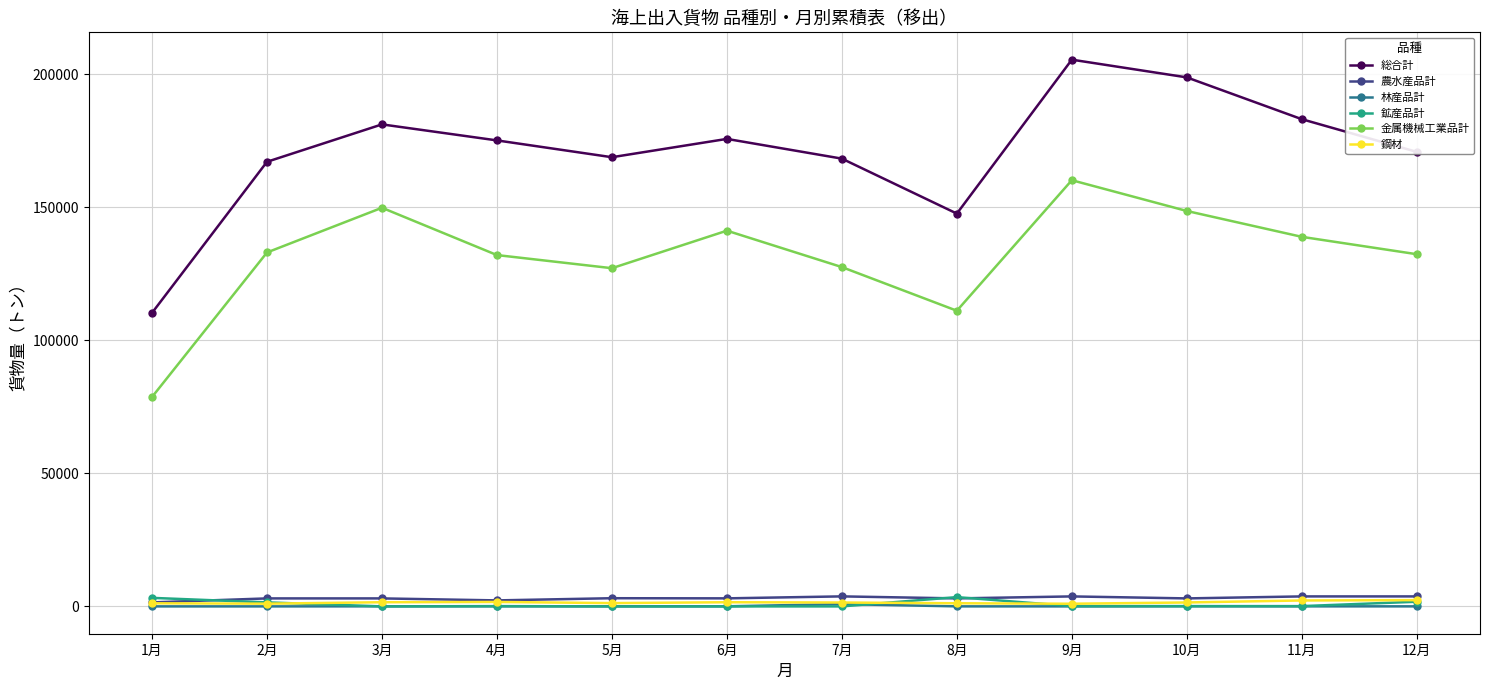

True or false: 総合計 has more than 2 interior local peaks.

True